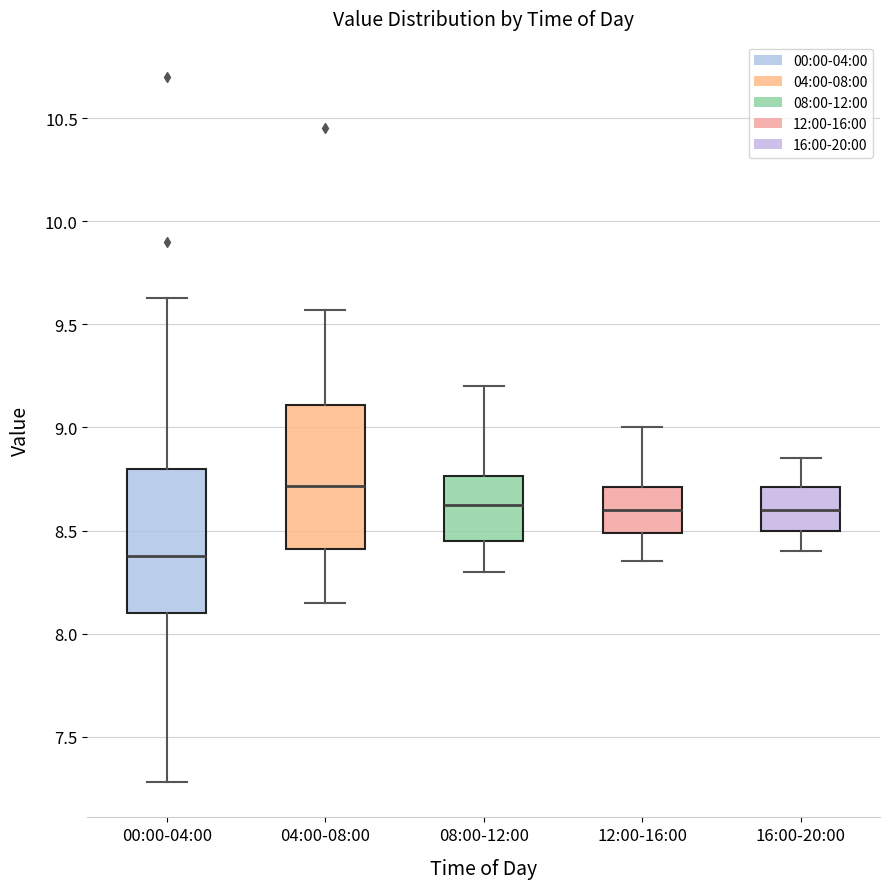

Where is the upper edge of the box for 16:00-20:00 on the y-axis? The values are not printed on the chart, so give them approximately, as read against the axis.

8.70